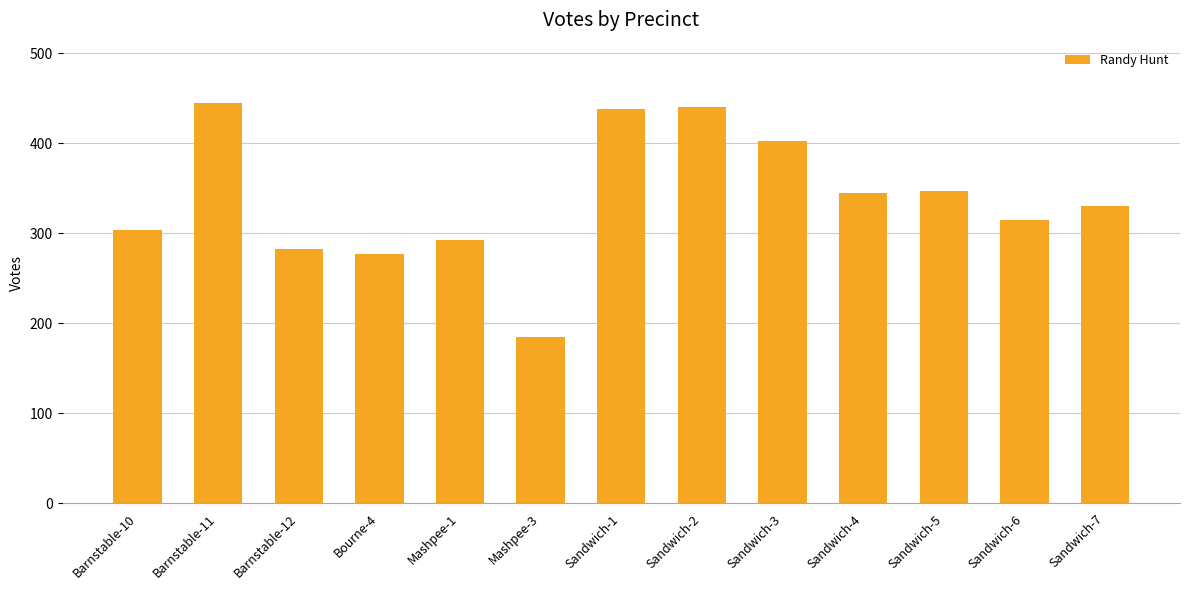

Are the bars grouped side by side (vs. stacked)?

No